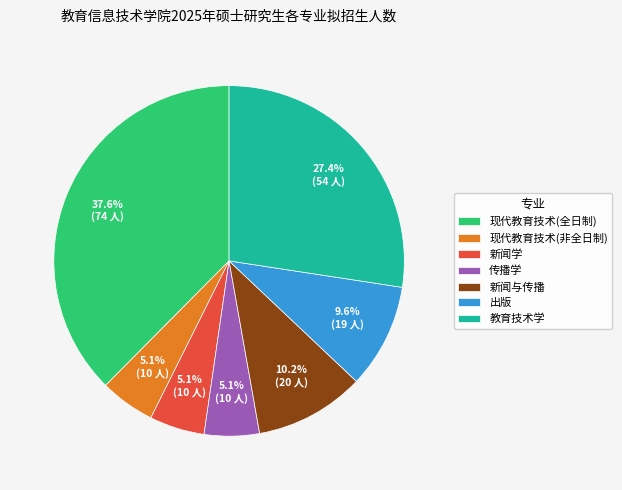

To the nearest percent, what is the average slice percentage?

14%